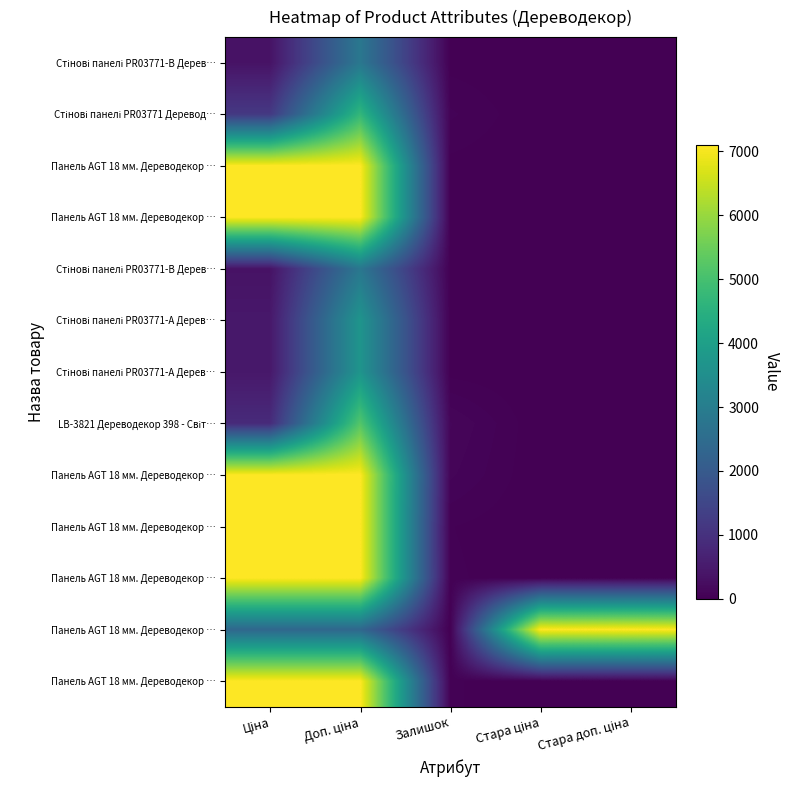

At which category is the sum across all series the highest?

Доп. ціна